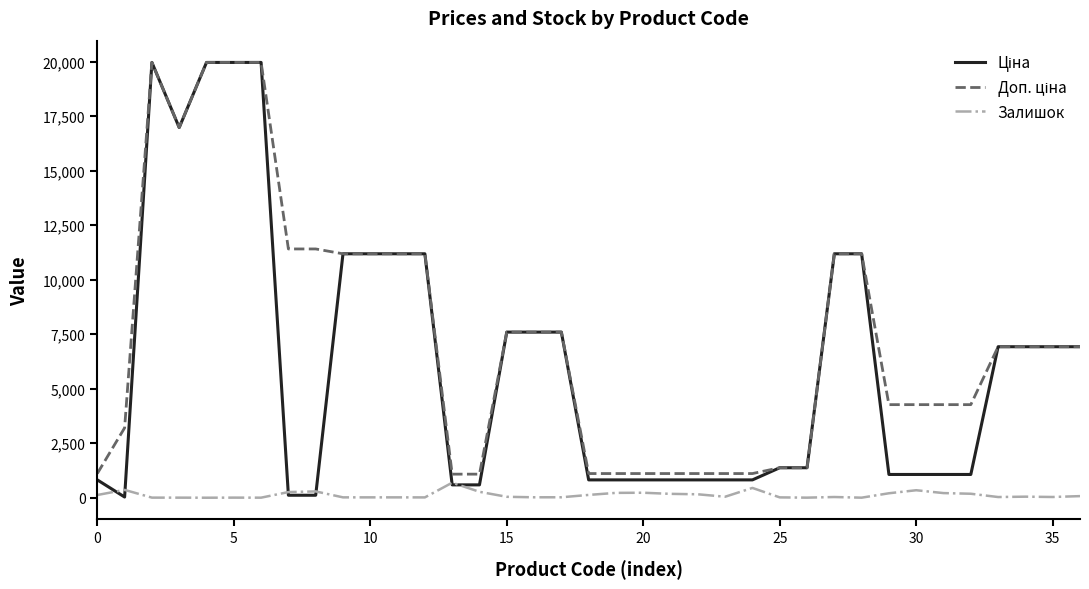

What is the maximum value shown in the chart?

19964.2